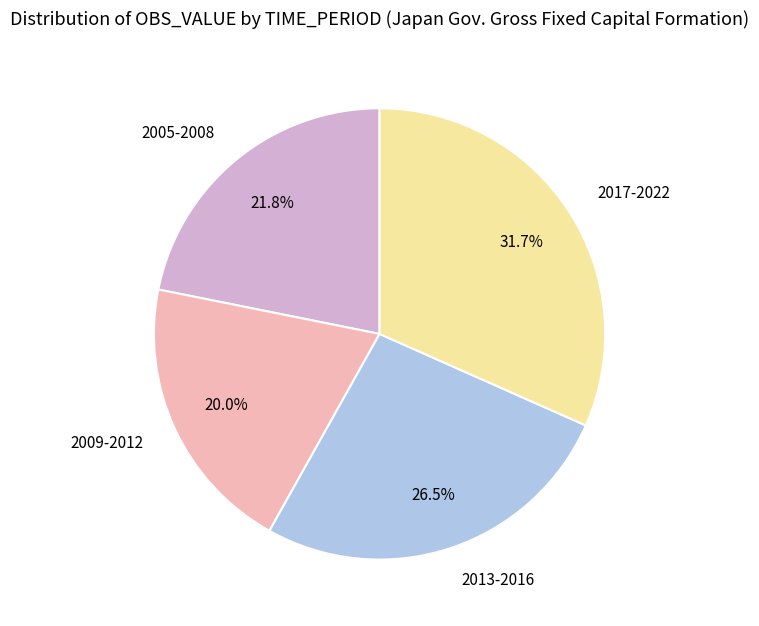

How many slices are in this pie chart?

4